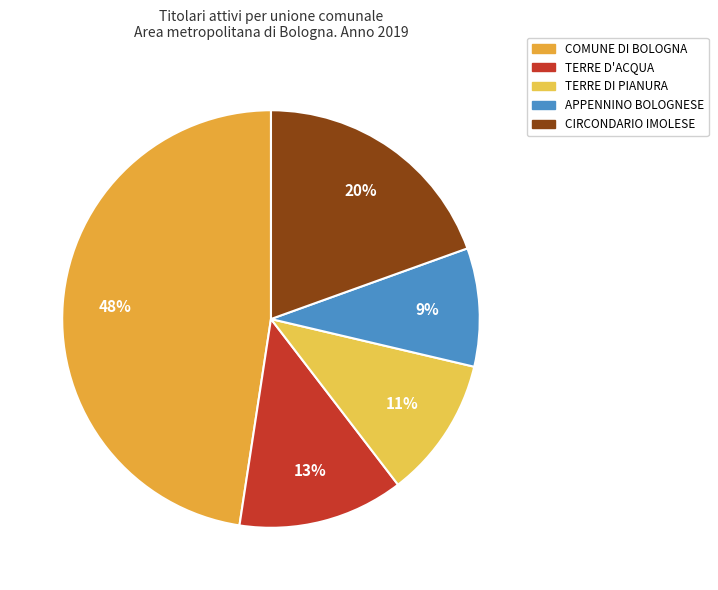

Do COMUNE DI BOLOGNA and CIRCONDARIO IMOLESE together represent more than half of the pie?

Yes